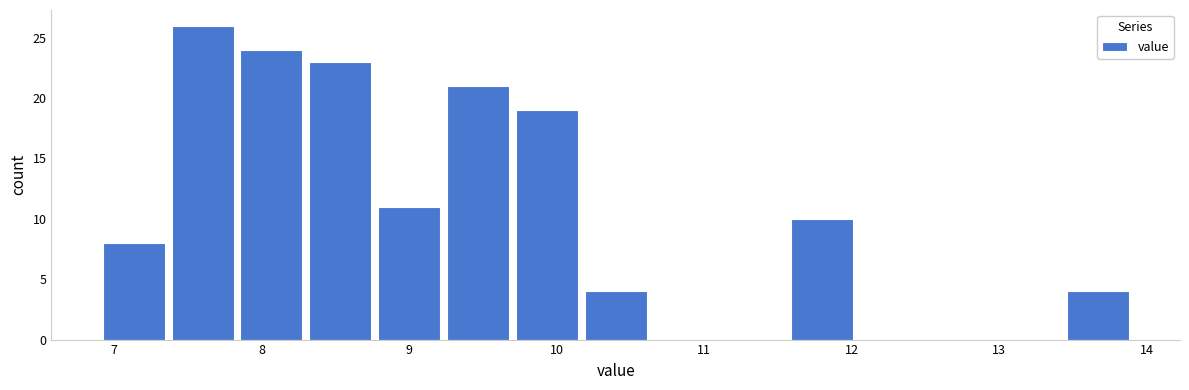

Reading left to right, list every bar in this chart as the range it spans on the x-axis followed by its height. Neither the bar edges nor the heights are printed on the chart, so give them approximately, as read against the axes.

6.9 to 7.4: 8
7.4 to 7.8: 26
7.8 to 8.3: 24
8.3 to 8.8: 23
8.8 to 9.2: 11
9.2 to 9.7: 21
9.7 to 10.2: 19
10.2 to 10.6: 4
10.6 to 11.1: 0
11.1 to 11.6: 0
11.6 to 12.0: 10
12.0 to 12.5: 0
12.5 to 13.0: 0
13.0 to 13.4: 0
13.4 to 13.9: 4